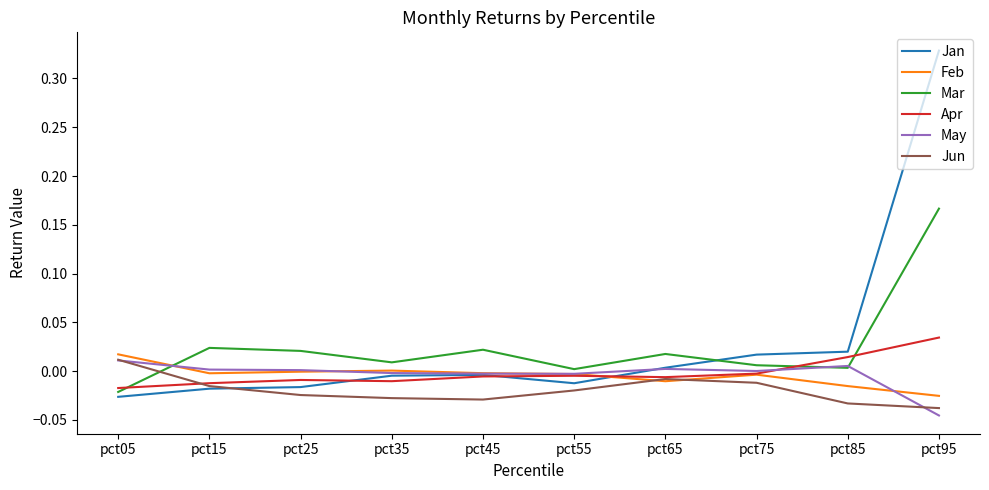

What are all the series names shown in the legend?

Jan, Feb, Mar, Apr, May, Jun